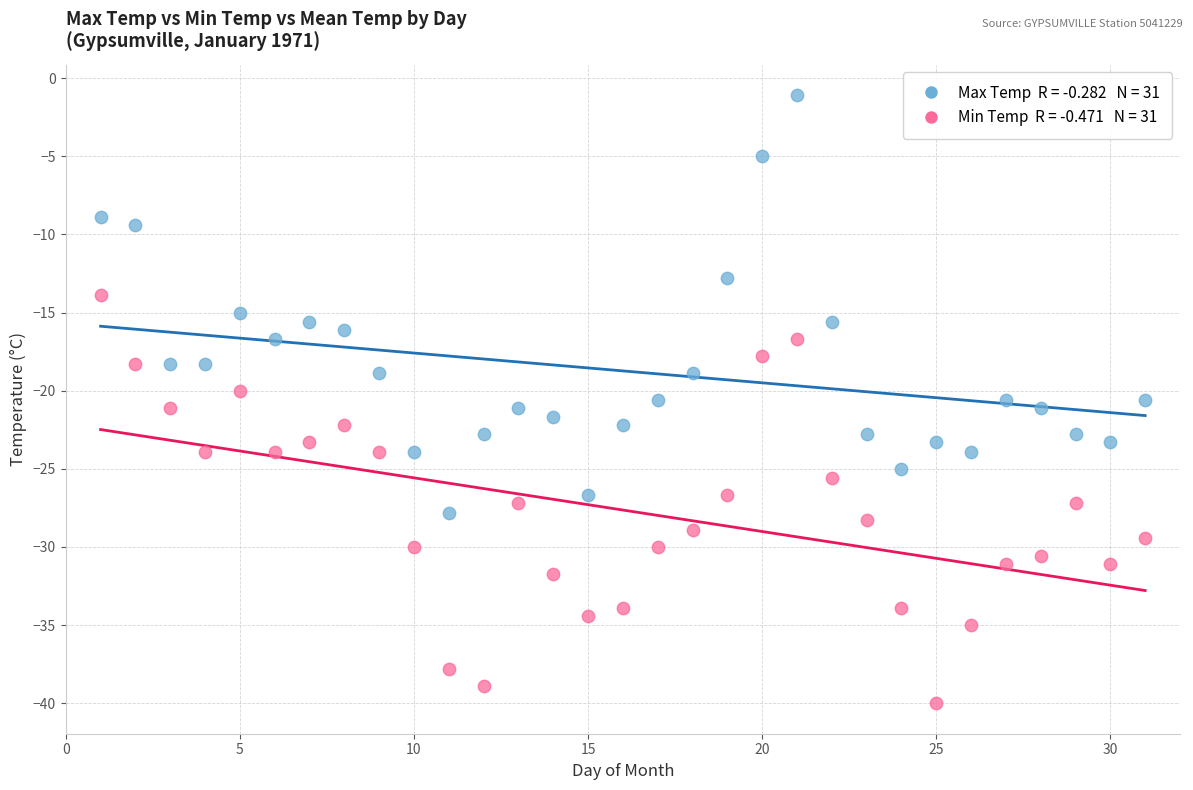

Across all data points, what is the range of X values (max minus min)?

30.0